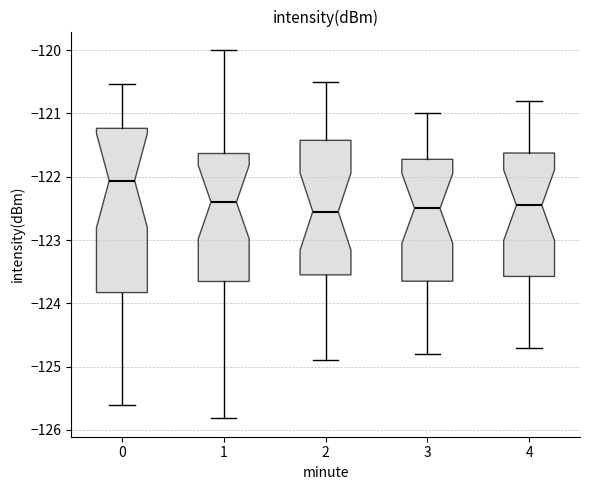

Reading left to right, read every box against the y-axis: the position of its median line, the range the box covers, and the ends of its whiskers. The values are not printed on the chart, so give them approximately, as read against the axis.

0: median -122.1, box -123.8 to -121.2, whiskers -125.6 to -120.5
1: median -122.4, box -123.7 to -121.6, whiskers -125.8 to -120.0
2: median -122.5, box -123.5 to -121.4, whiskers -124.9 to -120.5
3: median -122.5, box -123.6 to -121.7, whiskers -124.8 to -121.0
4: median -122.4, box -123.6 to -121.6, whiskers -124.7 to -120.8